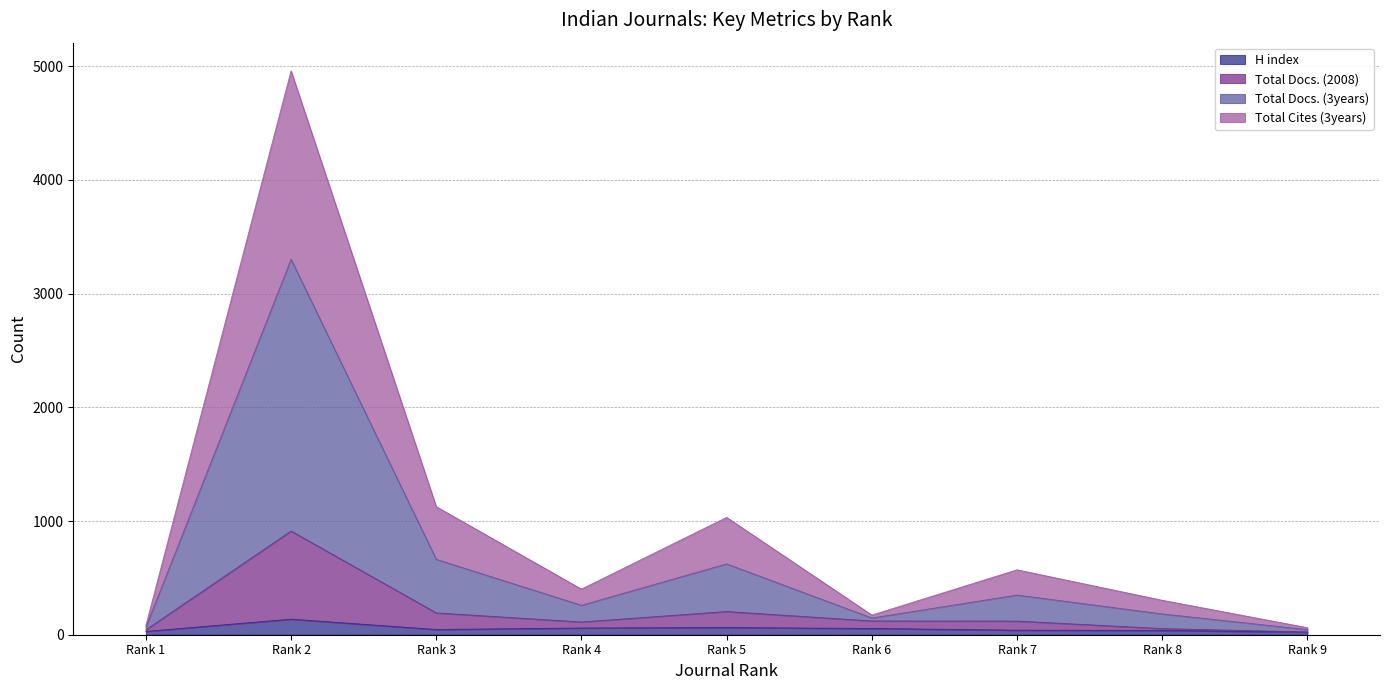

List the labels in order of Total Docs. (3years) value, largest first.

Rank 2, Rank 3, Rank 5, Rank 7, Rank 4, Rank 8, Rank 6, Rank 1, Rank 9